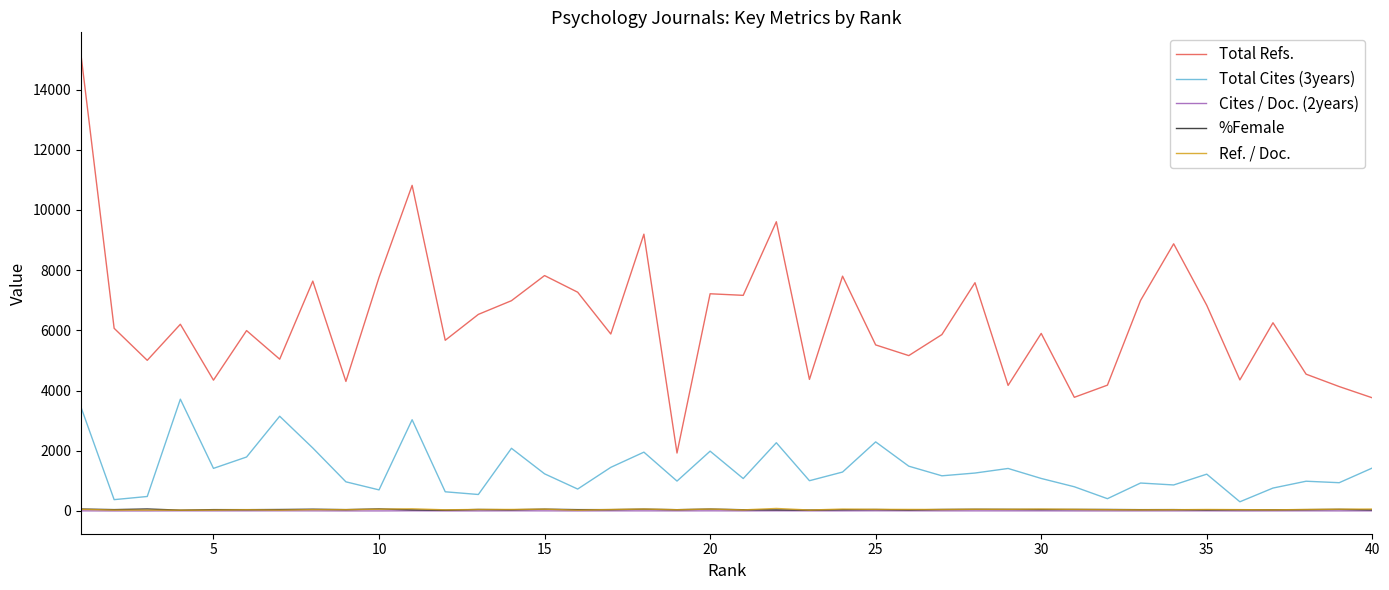

True or false: Total Refs. and %Female intersect in this chart.

False